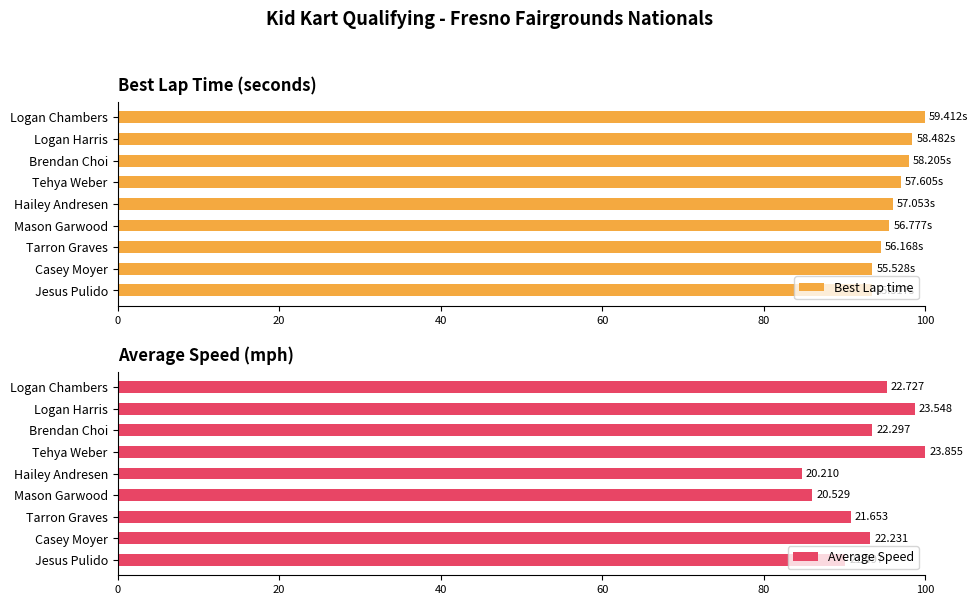

What is the difference between the maximum and minimum values in the Best Lap time series?

6.6